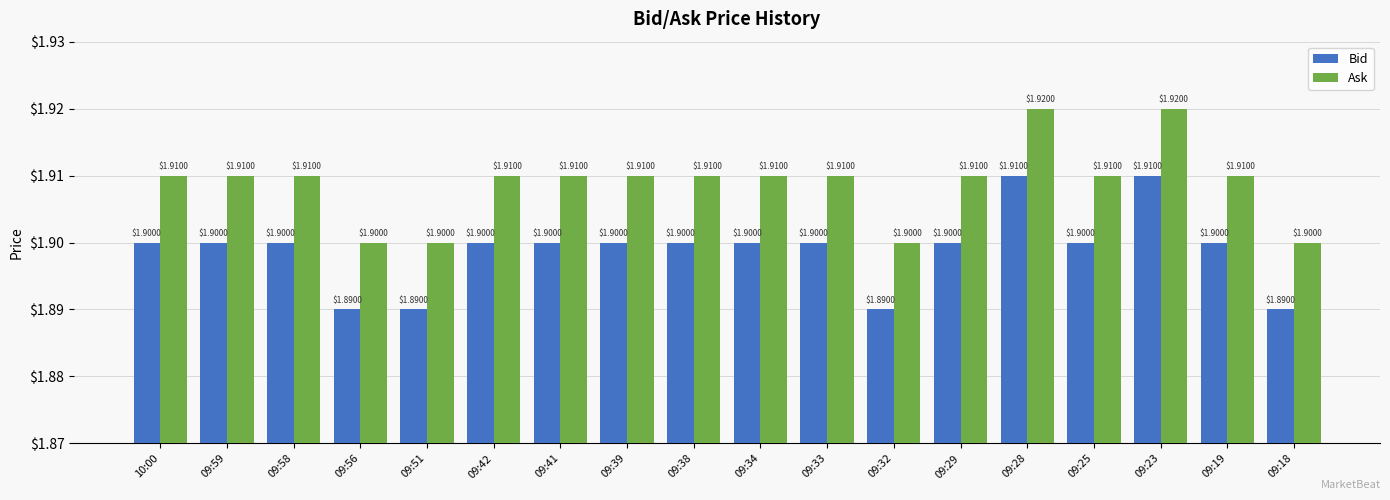

True or false: Bid has a value of 1.9 at 09:39.

True